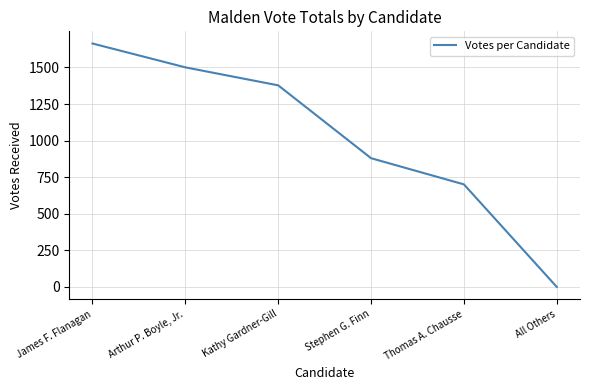

Where is the data nearest to the value 832?

Stephen G. Finn